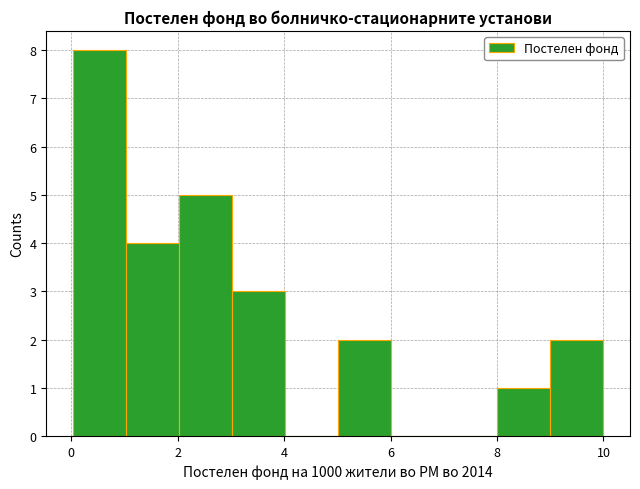

Reading left to right, transcribe this chart: for each bar, give the range it covers on the x-axis and its height. Neither the bar edges nor the heights are printed on the chart, so give them approximately, as read against the axes.

0 to 1: 8
1 to 2: 4
2 to 3: 5
3 to 4: 3
4 to 5: 0
5 to 6: 2
6 to 7: 0
7 to 8: 0
8 to 9: 1
9 to 10: 2